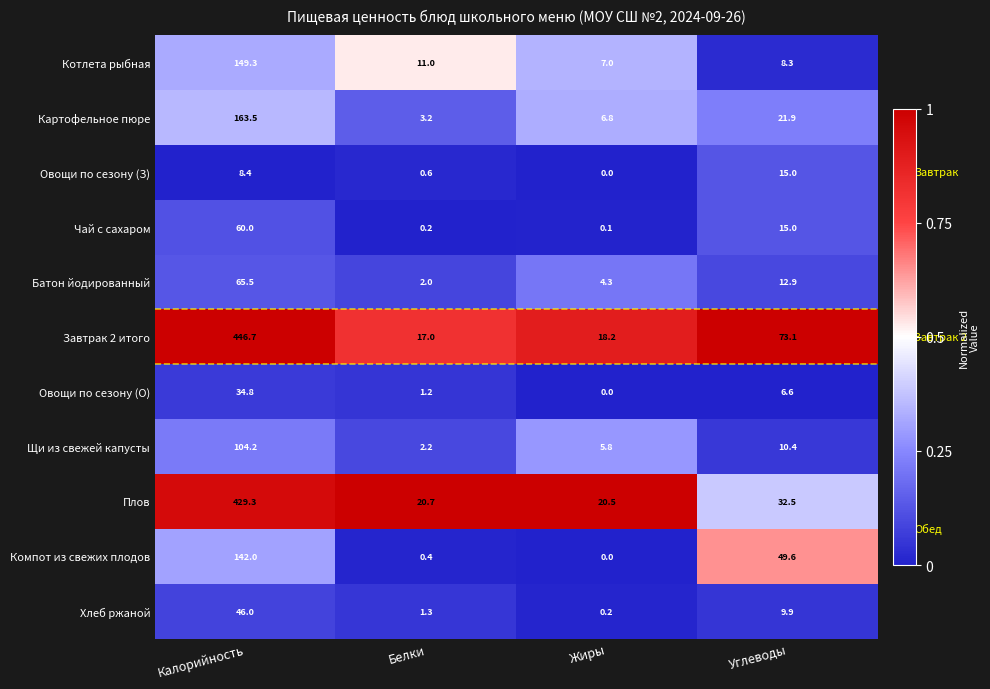

Which series has the widest spread of values?

Завтрак 2 итого